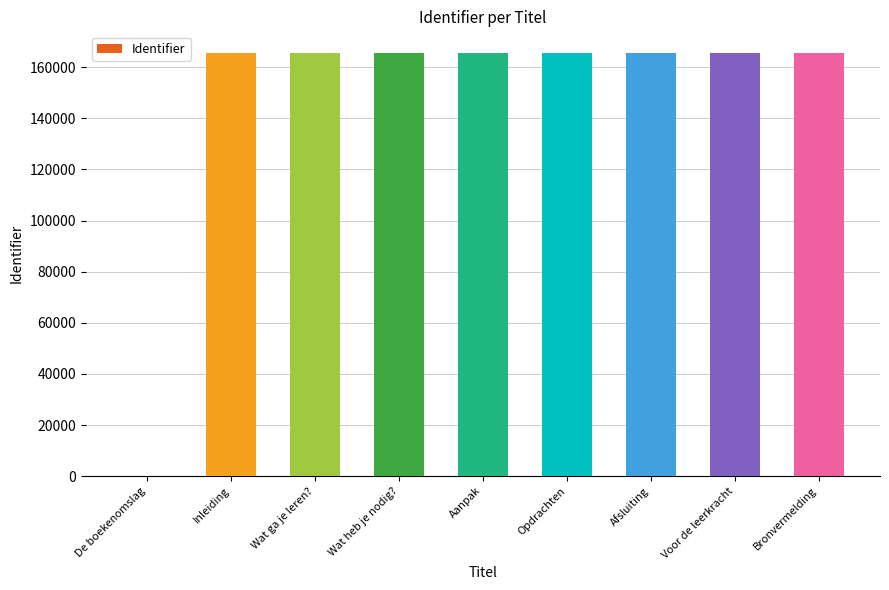

Are the bars horizontal?

No